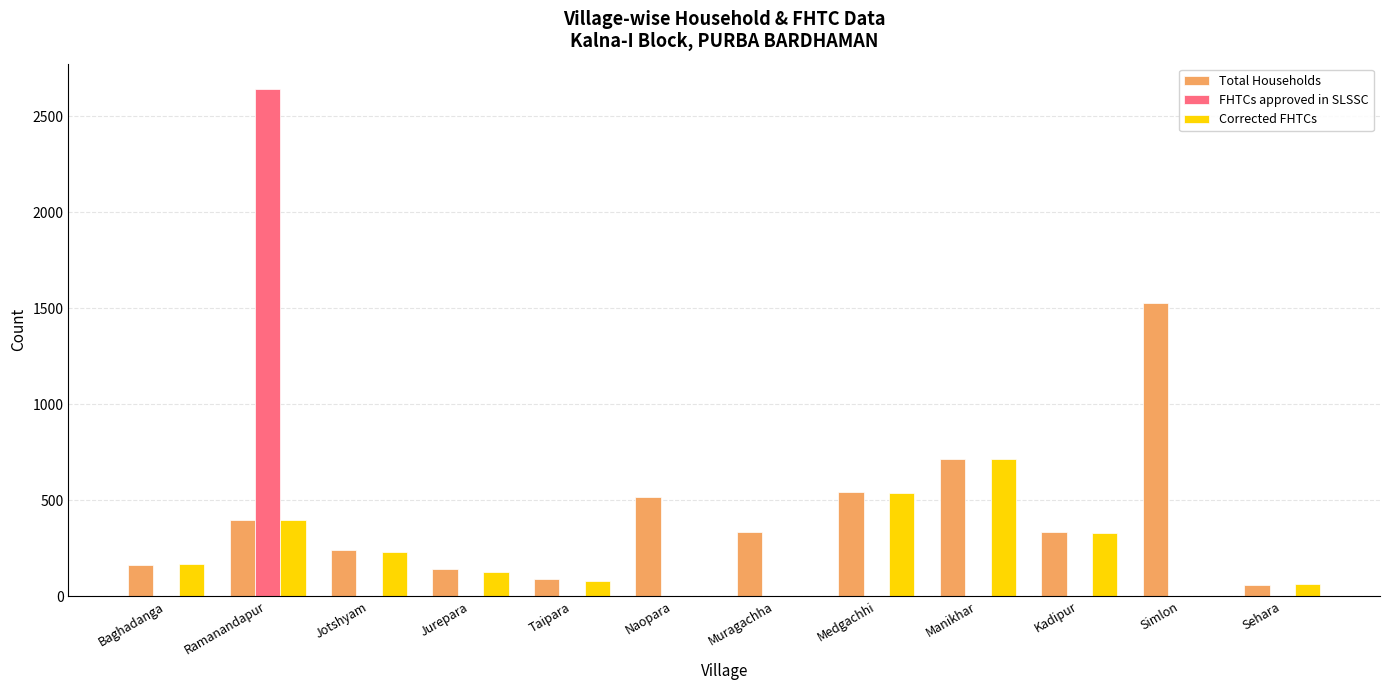

How many values in the FHTCs approved in SLSSC series exceed 0?

1